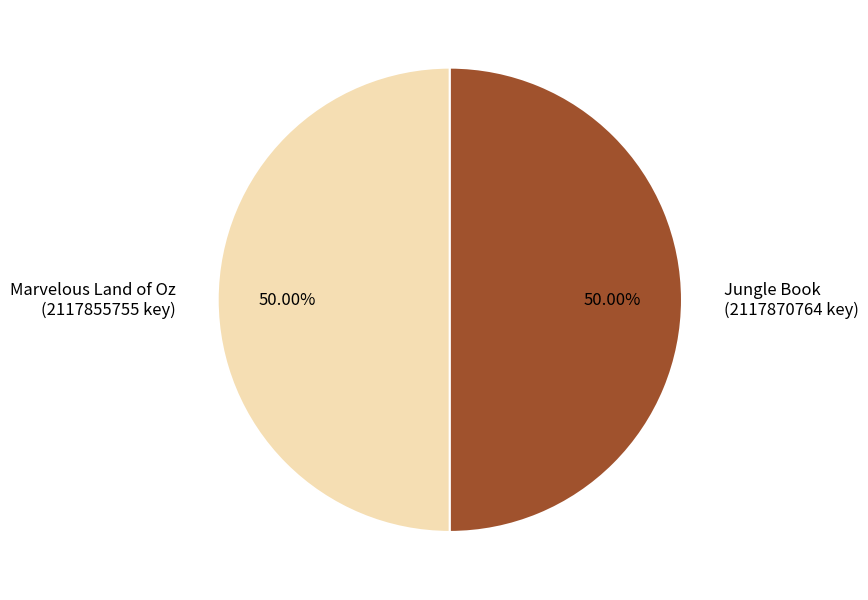

Count the number of slices in the pie.

2